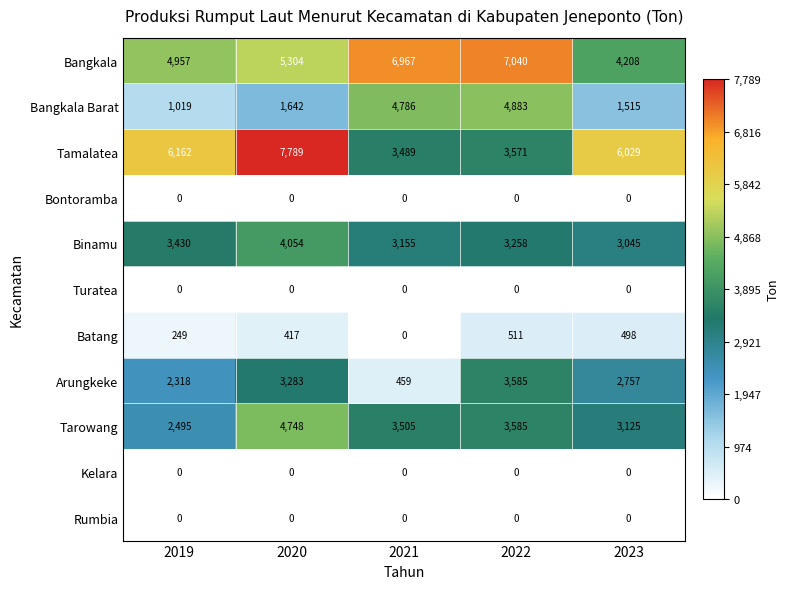

Which series has the largest total across all categories?

Bangkala